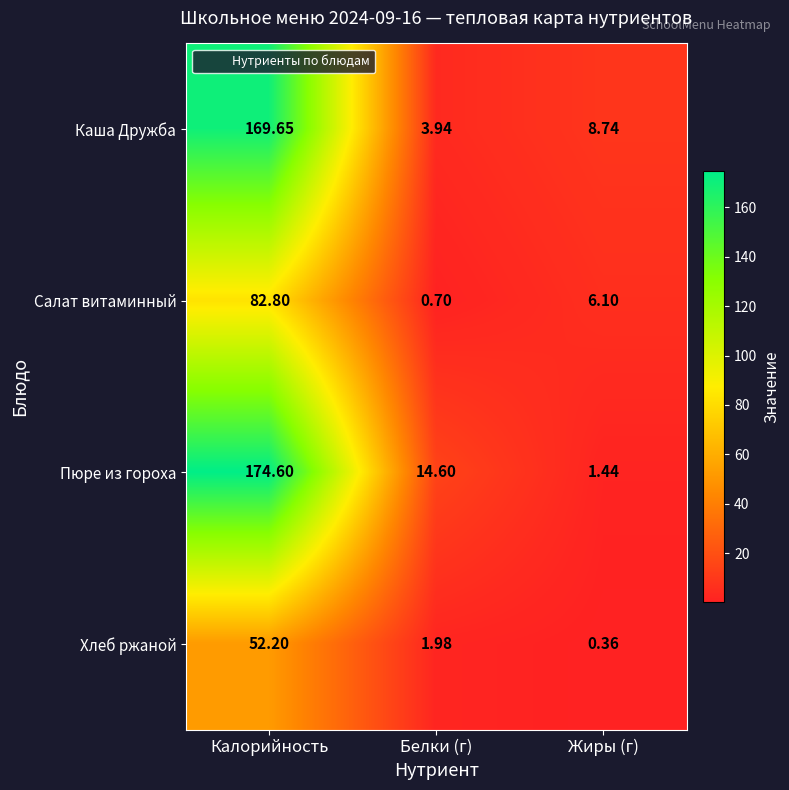

Rank the series by their maximum value, from highest to lowest.

Пюре из гороха, Каша Дружба, Салат витаминный, Хлеб ржаной